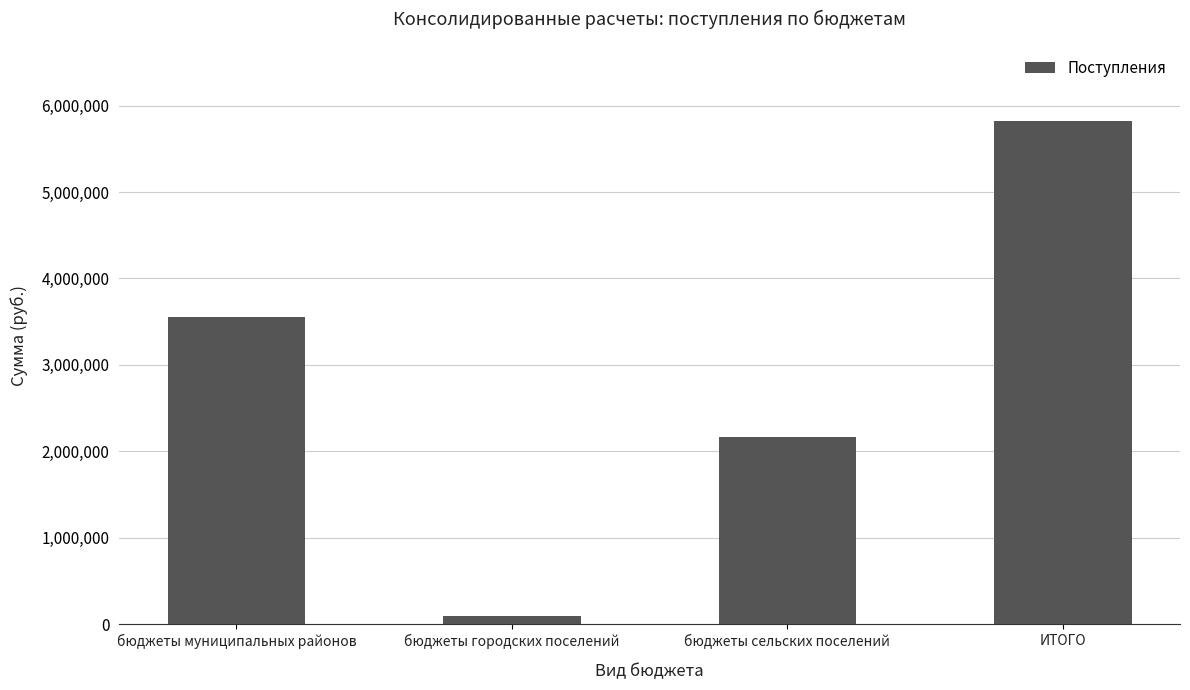

What position from the left is ИТОГО?

4